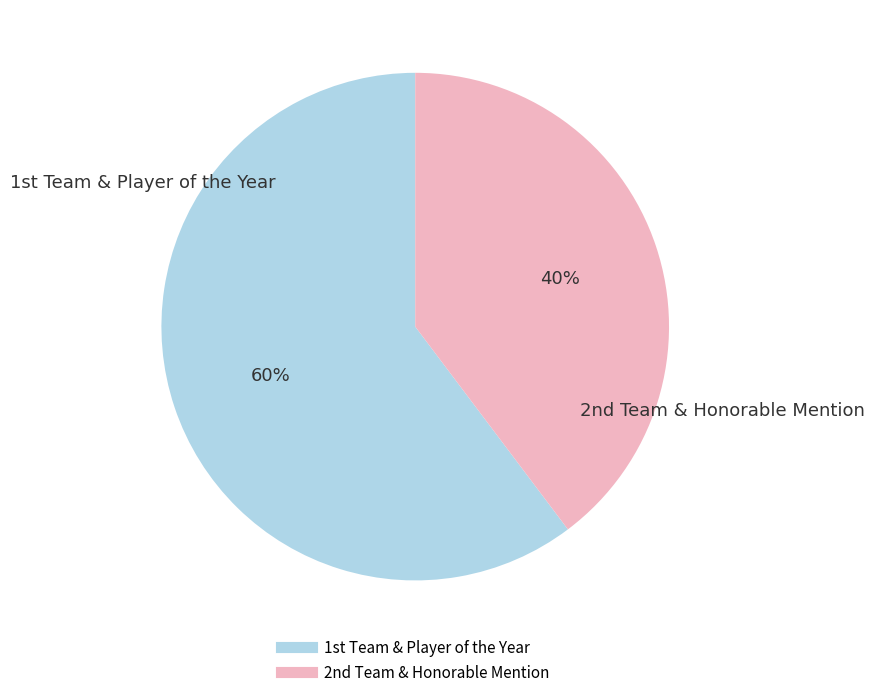

Does any single category account for the majority?

Yes